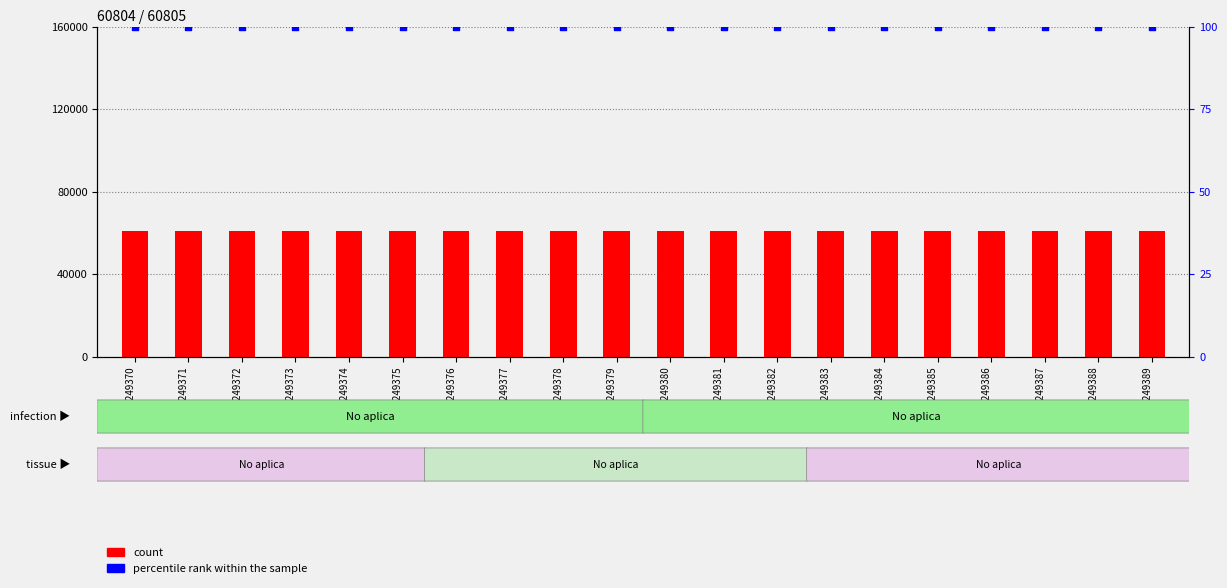

Which series has the largest Y range (max minus min)?

count